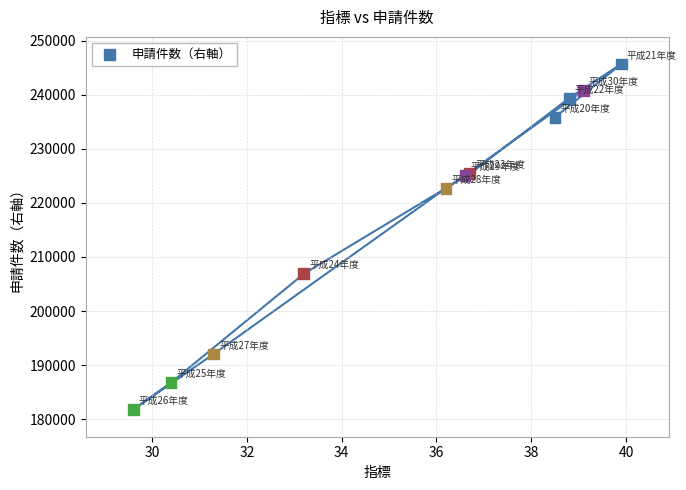

What Y value in the scatter plot is closest to 213726?

206879